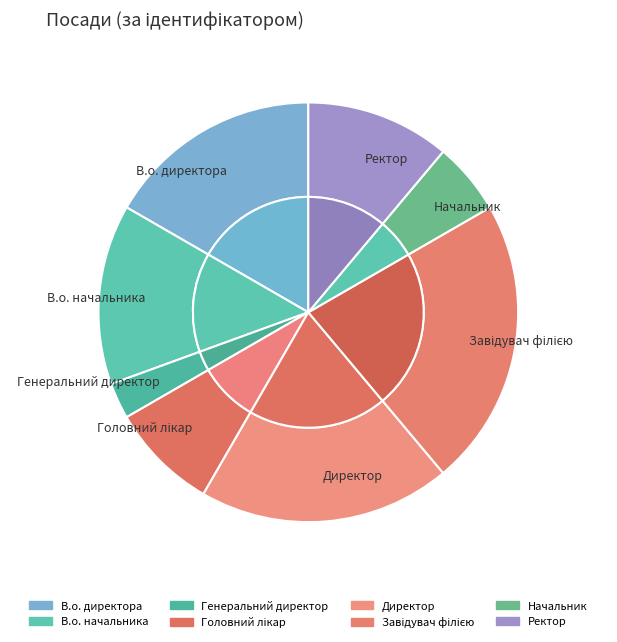

Does Головний лікар account for over 50% of the chart?

No